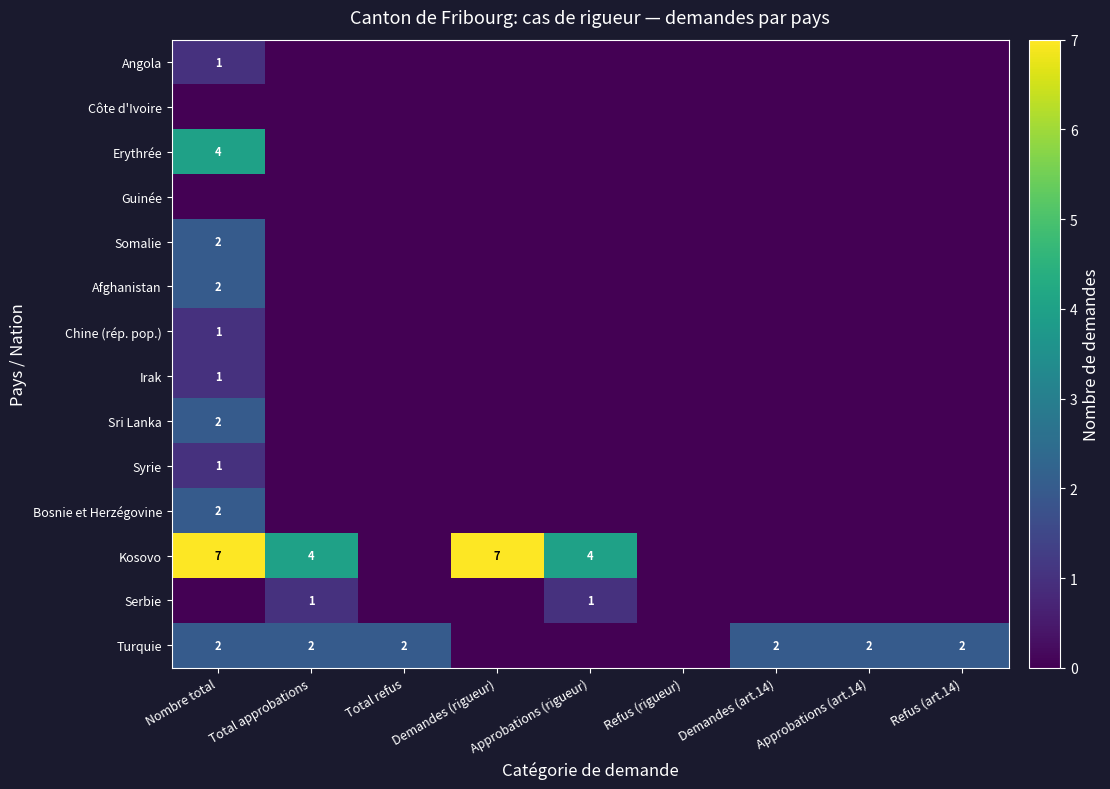

The value of Kosovo at Refus (rigueur) is -4. True or false?

False